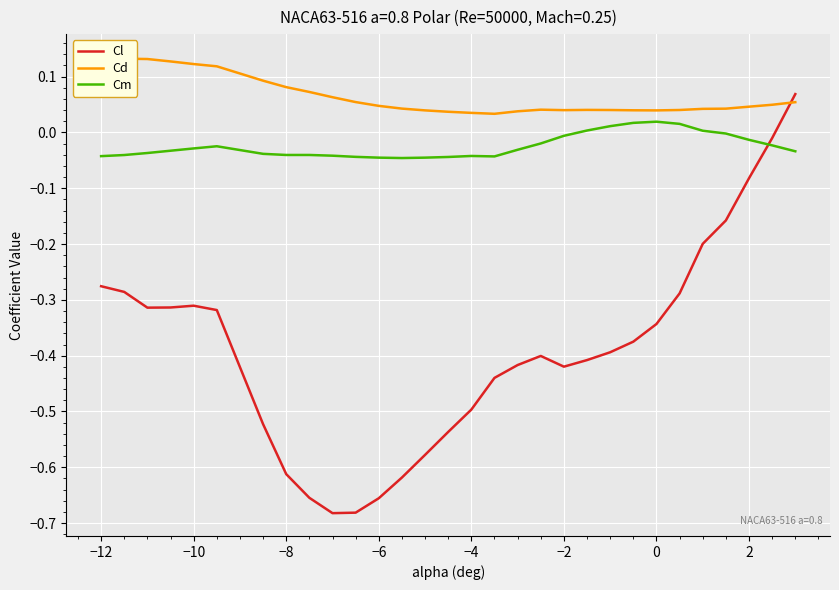

True or false: Cm has more than 2 interior local peaks.

True